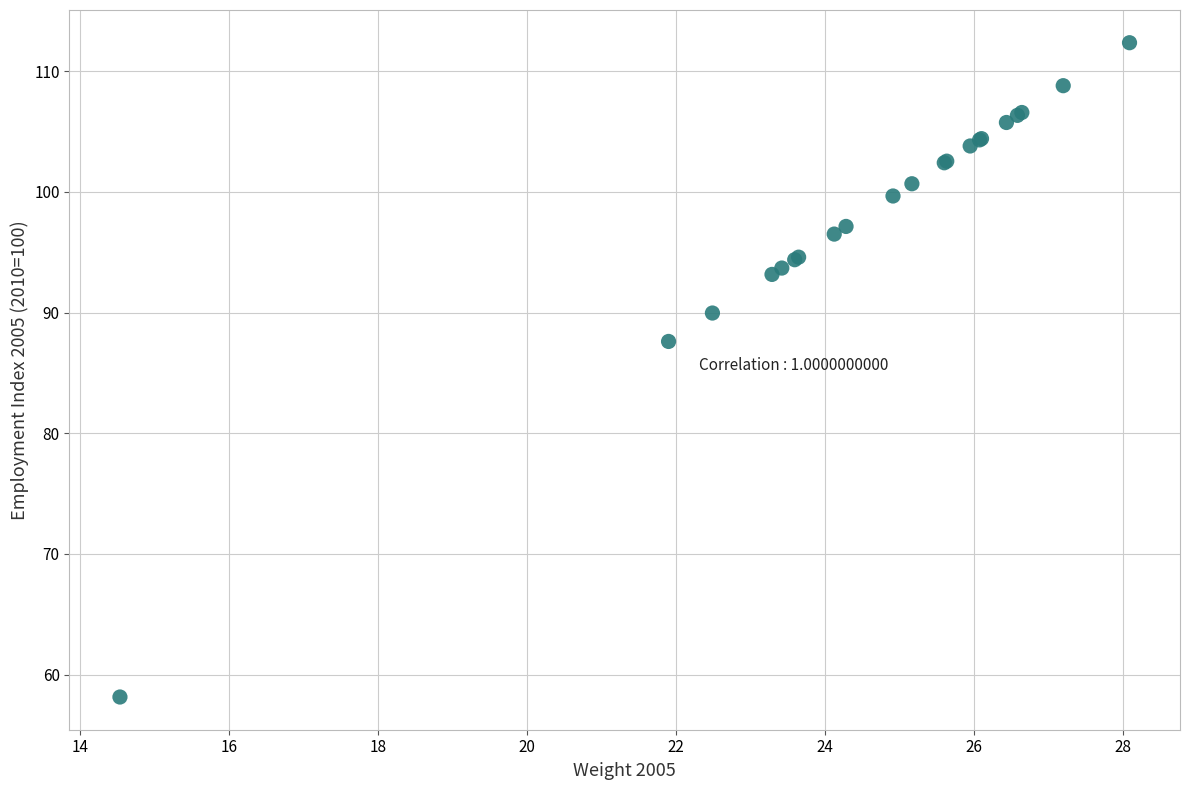

What Y value in the scatter plot is closest to 85?

87.6